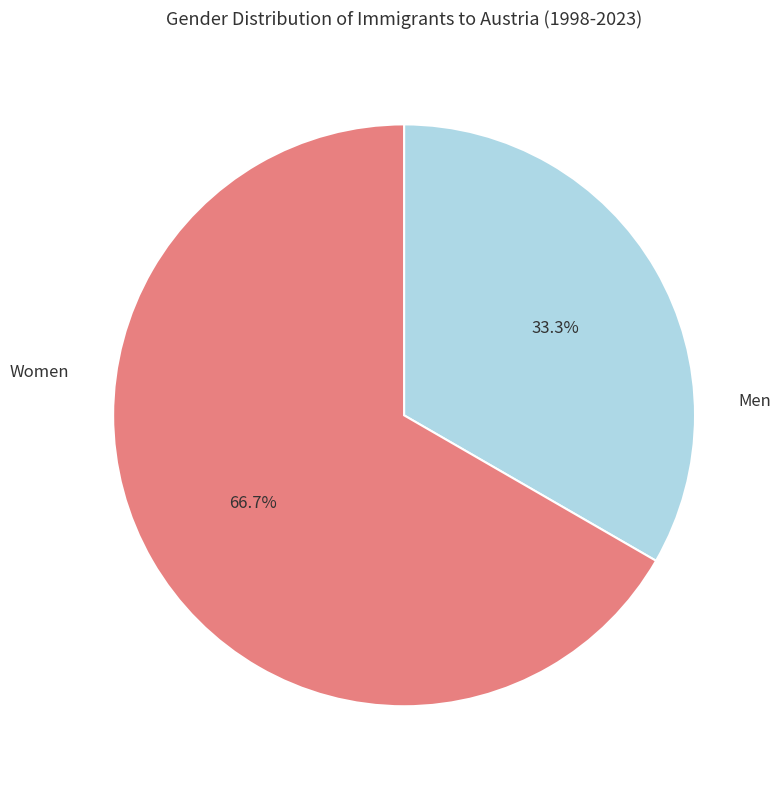

Do Men and Women together represent more than half of the pie?

Yes